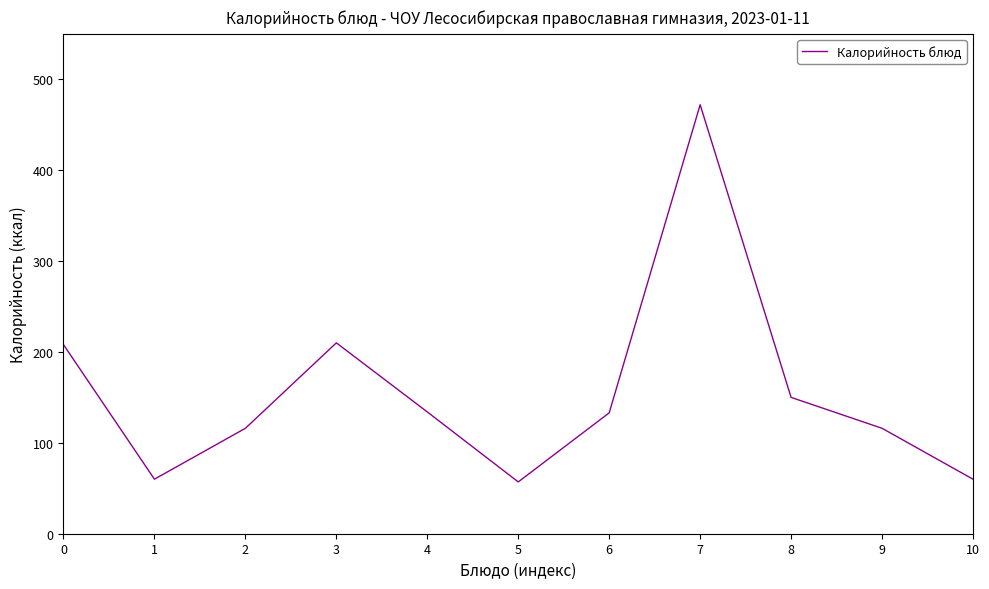

What is the average value?

156